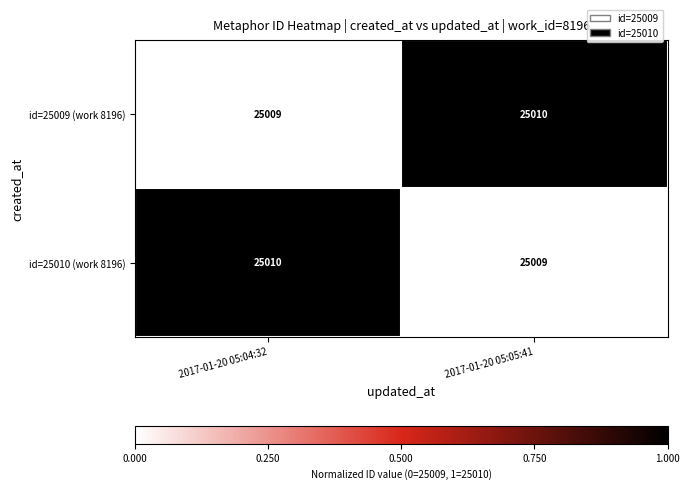

How many distinct data groups are displayed?

2